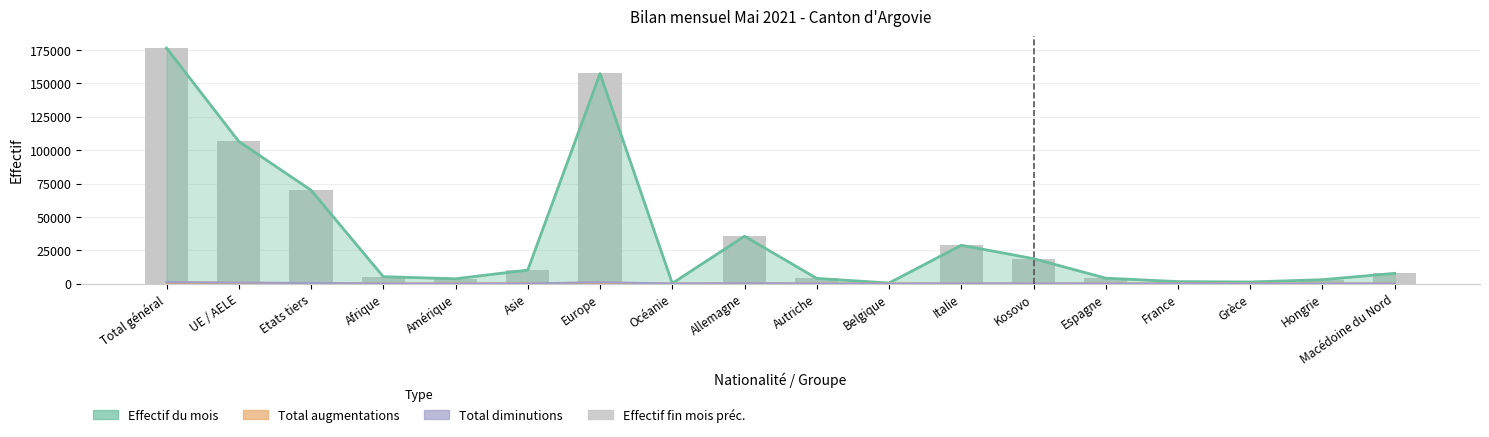

Reading left to right, what are all the values shown in this chart?

Effectif du mois: 176524	106517	70007	5163	3582	10122	157385	161	35504	3864	392	28729	18659	4040	1468	1178	2913	7658
Total augmentations: 821	518	303	27	38	120	635	1	158	12	2	82	55	22	6	18	27	24
Total diminutions: 1114	673	441	17	22	63	1009	2	299	7	3	128	118	20	20	5	19	27
Effectif fin mois préc.: 176598	106523	70075	5154	3554	10063	157555	160	35582	3844	395	28753	18698	4030	1481	1161	2903	7640